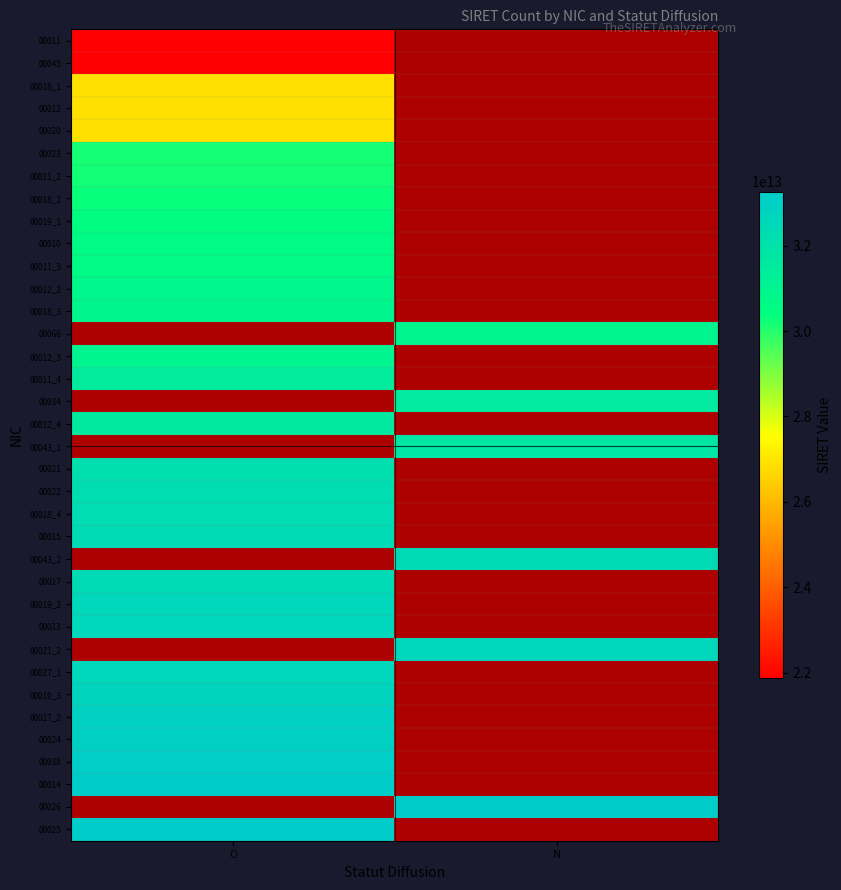

Rank the series by their average value, from lowest to highest.

00011, 00045, 00018_1, 00012, 00020, 00023, 00011_2, 00018_2, 00019_1, 00010, 00011_3, 00012_2, 00018_3, 00066, 00012_3, 00011_4, 00034, 00012_4, 00043_1, 00021, 00022, 00018_4, 00015, 00043_2, 00017, 00019_2, 00013, 00021_2, 00027_1, 00019_3, 00027_2, 00024, 00038, 00014, 00026, 00025